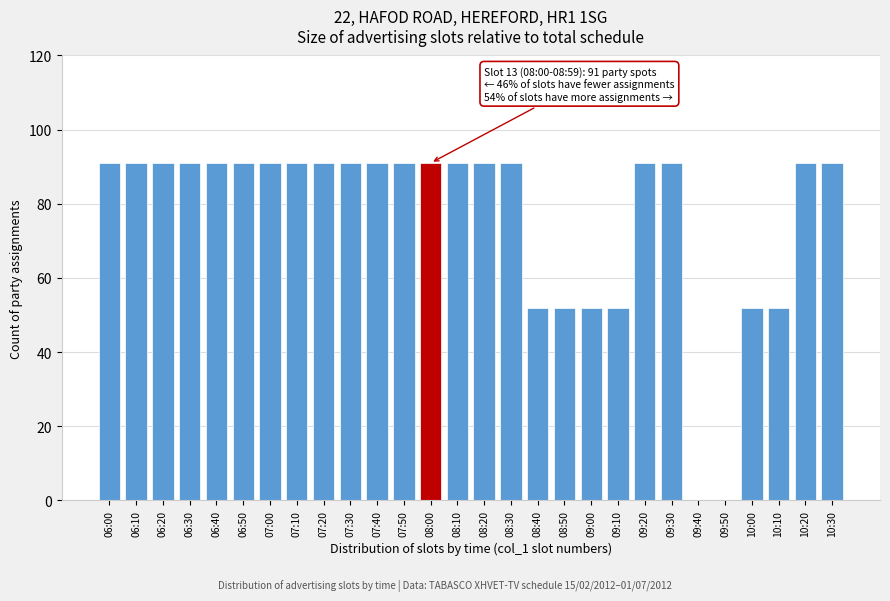

Reading right to left, extract all data points from this chart.

10:30=91	10:20=91	10:10=52	10:00=52	09:50=0	09:40=0	09:30=91	09:20=91	09:10=52	09:00=52	08:50=52	08:40=52	08:30=91	08:20=91	08:10=91	08:00=91	07:50=91	07:40=91	07:30=91	07:20=91	07:10=91	07:00=91	06:50=91	06:40=91	06:30=91	06:20=91	06:10=91	06:00=91